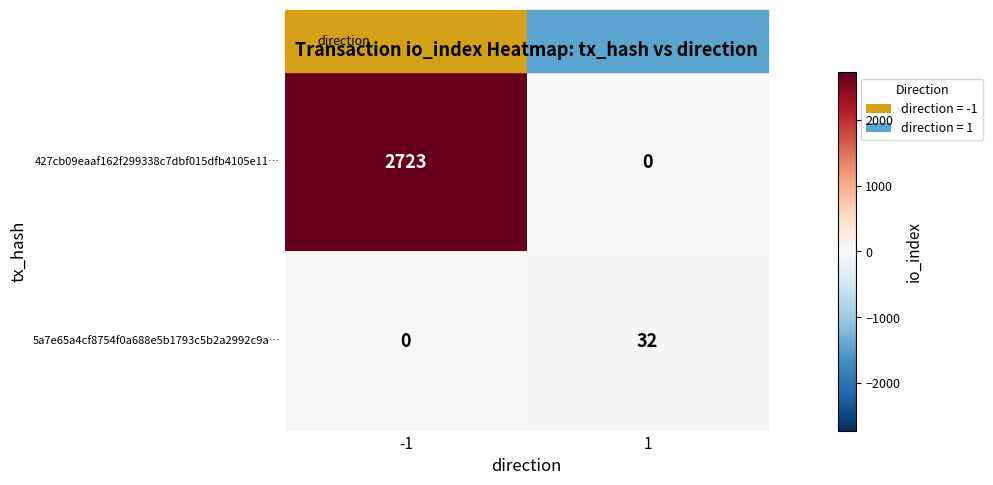

At how many categories does at least one series exceed 1585?

1